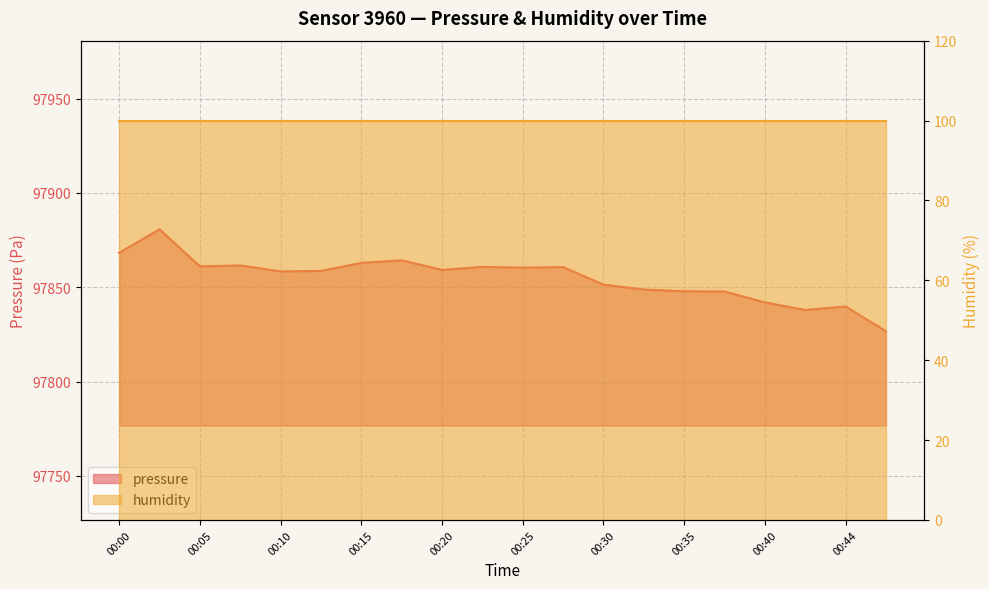

List the labels in order of value, largest first.

00:03, 00:00, 00:17, 00:15, 00:08, 00:05, 00:22, 00:27, 00:25, 00:20, 00:12, 00:10, 00:30, 00:32, 00:35, 00:37, 00:40, 00:44, 00:42, 00:47